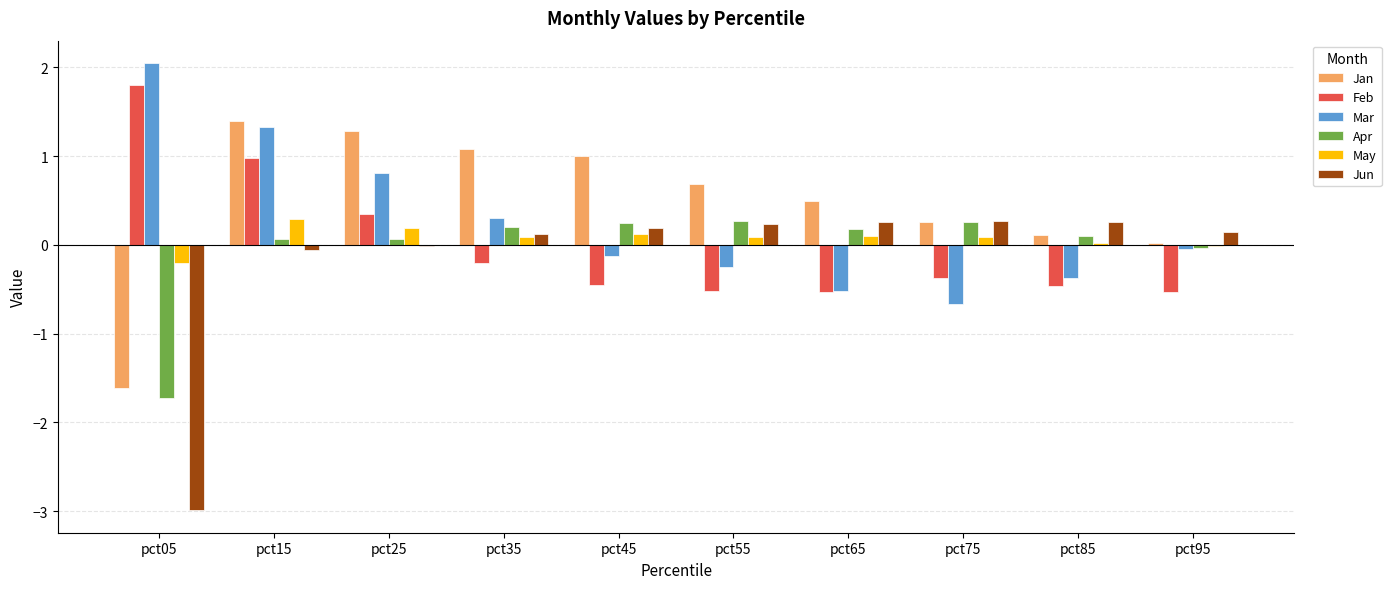

What is the highest value of the May series?

0.3